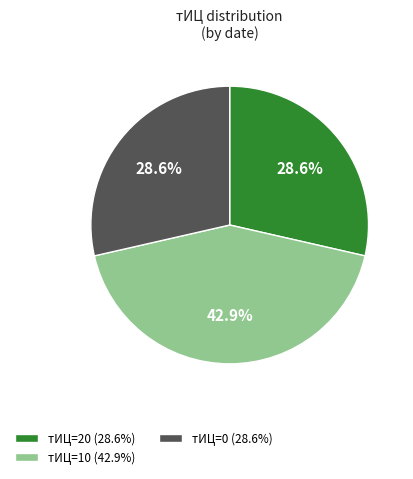

Count the number of slices in the pie.

3